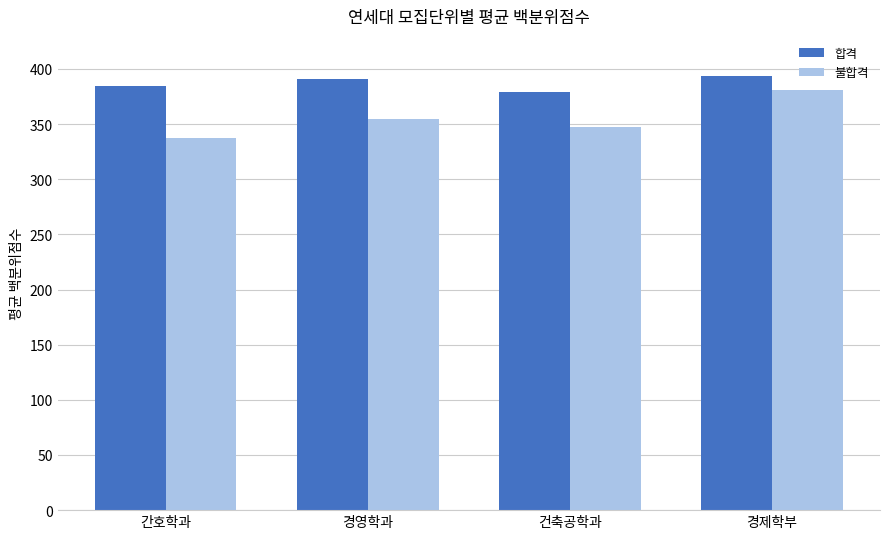

What is the label of the 3rd bar from the right?

경영학과